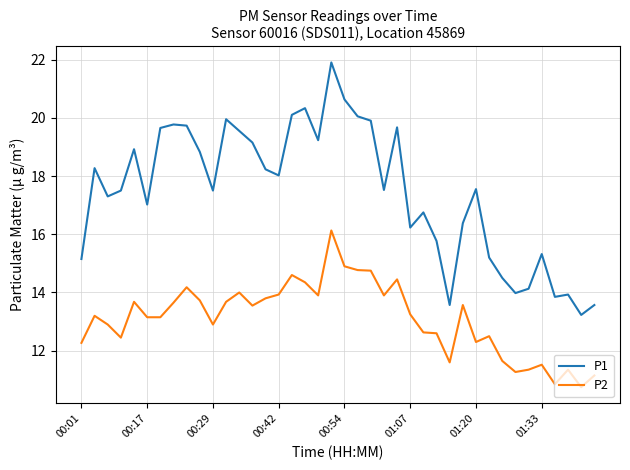

Which series has the largest total across all categories?

P1